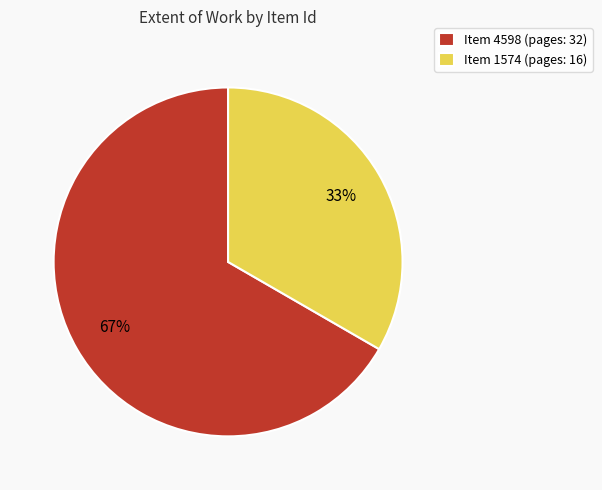

How many slices are in this pie chart?

2